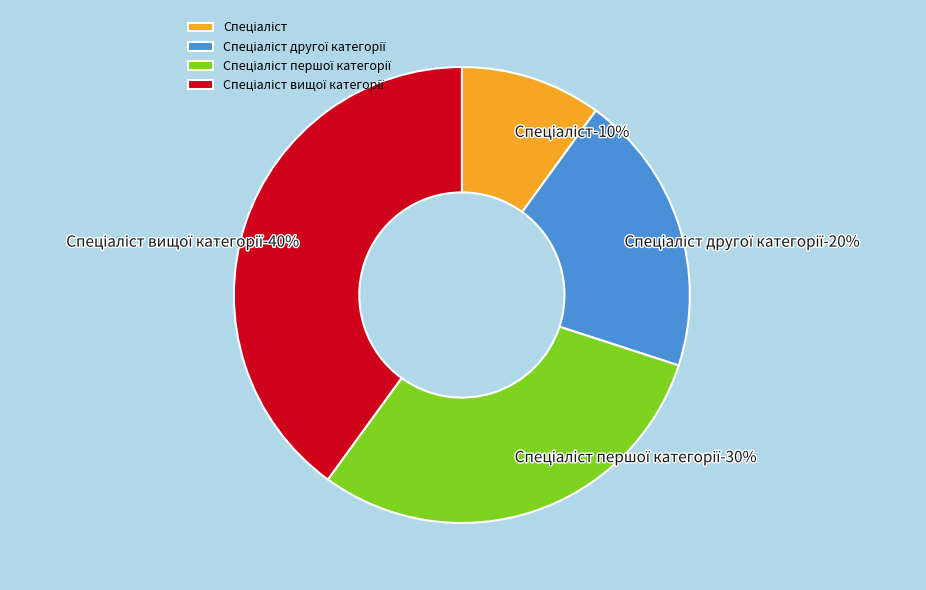

Does Спеціаліст account for over 50% of the chart?

No